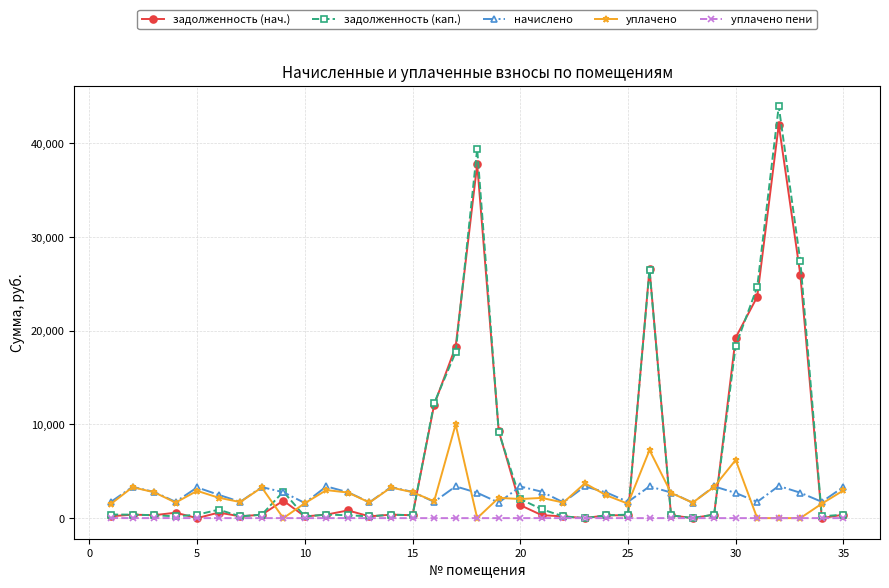

What is the maximum value shown in the chart?

43981.4